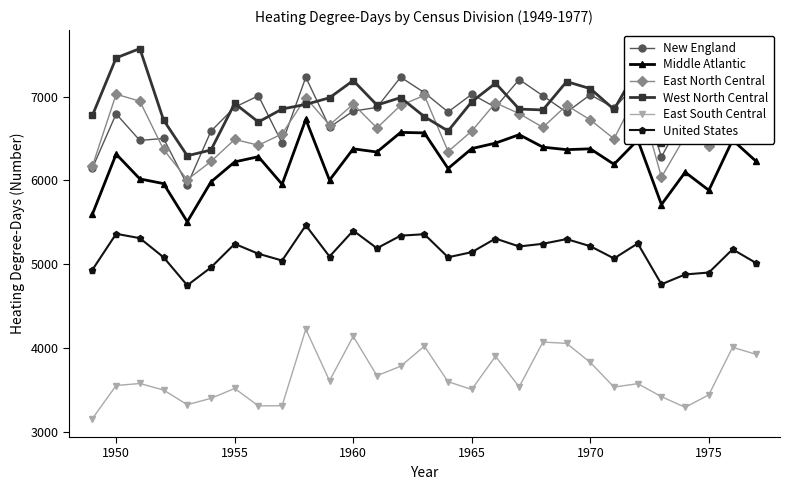

True or false: West North Central and United States intersect in this chart.

False